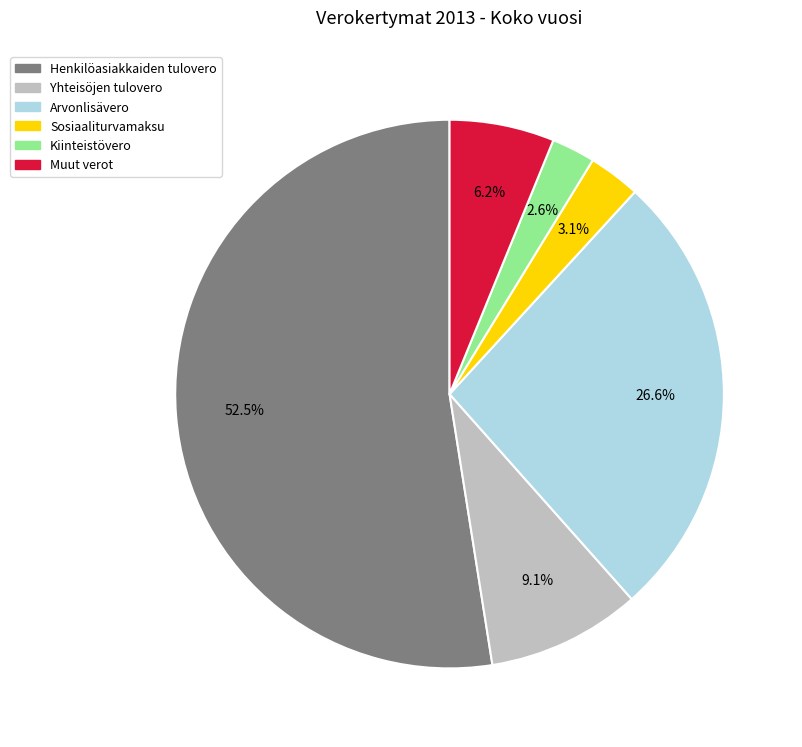

What is the ratio of the value at Sosiaaliturvamaksu to the value at Arvonlisävero?

0.1